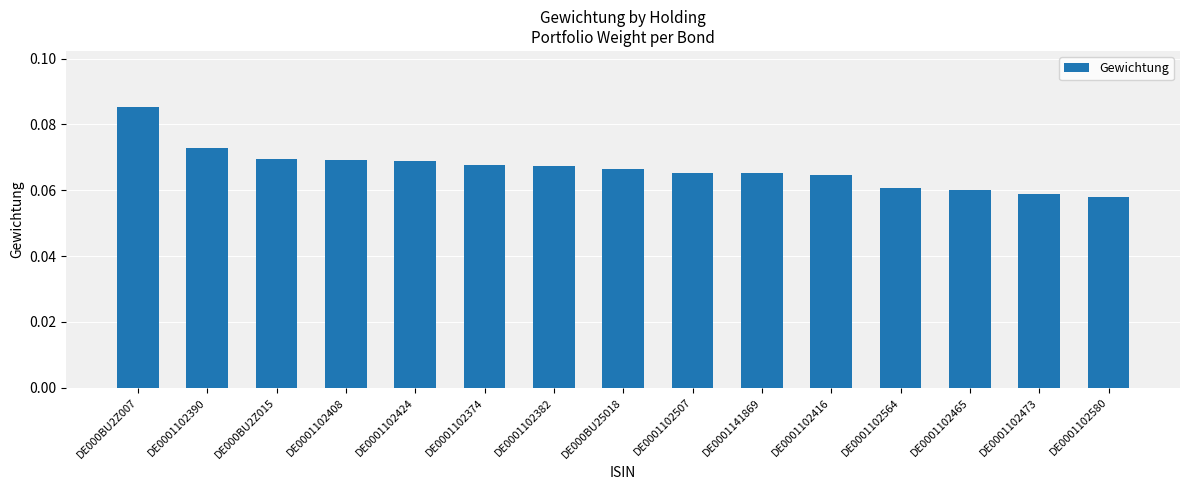

What is the sum of all values?

1.0